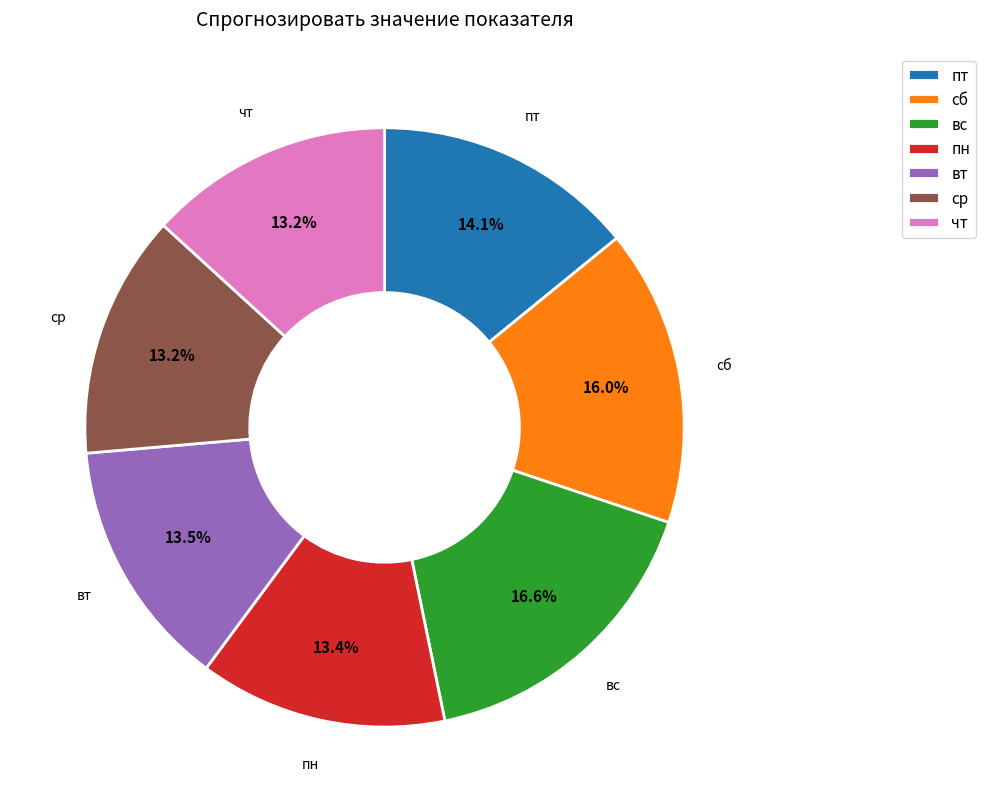

Which category has the biggest portion of the pie?

вс